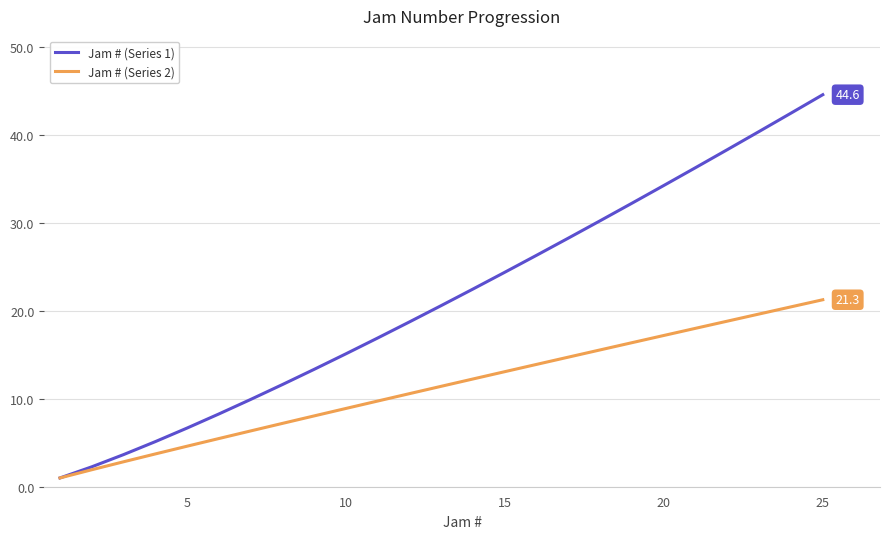

Does the chart have visible grid lines?

Yes